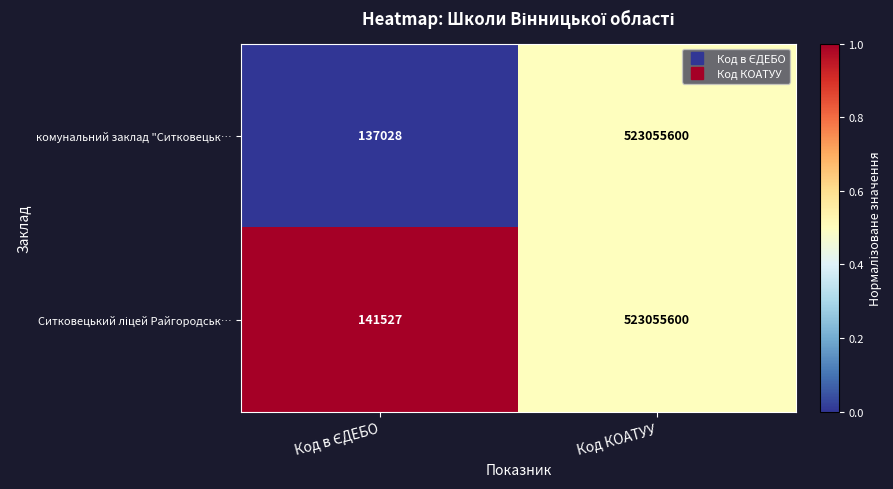

At which category is the sum across all series the highest?

Код КОАТУУ